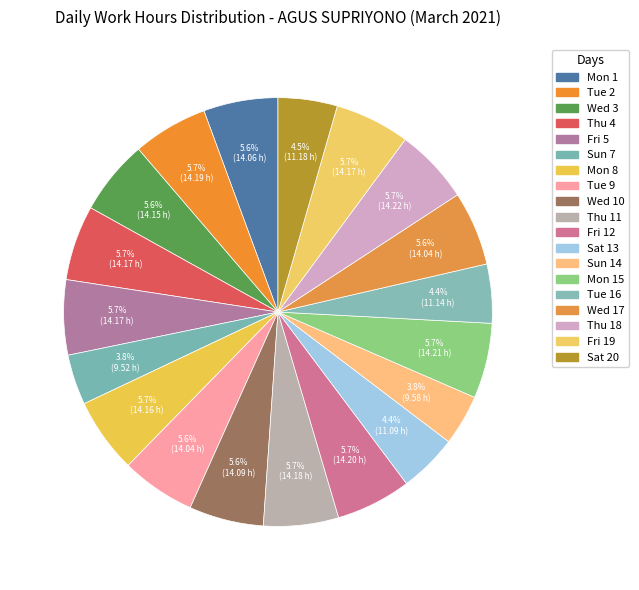

Is there any slice that represents more than half of the pie?

No